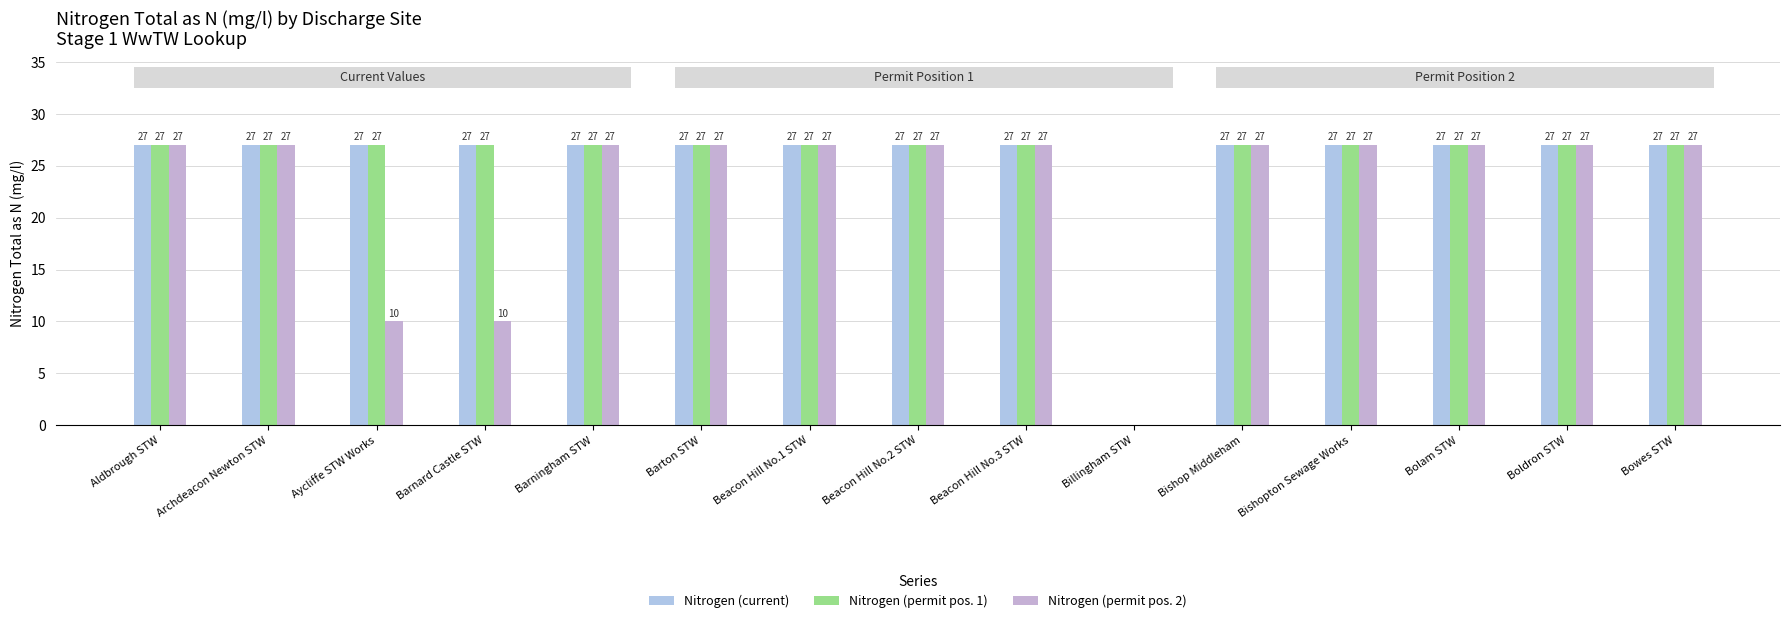

Which has a higher value, Barton STW or Barnard Castle STW?

Barton STW